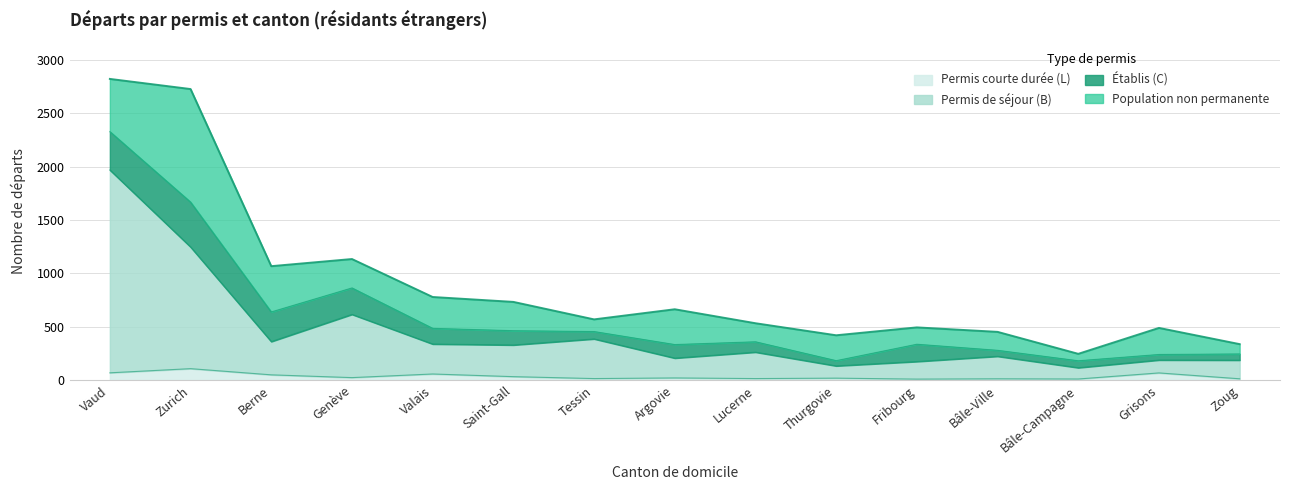

What is the label of the 2nd point from the left?

Zurich